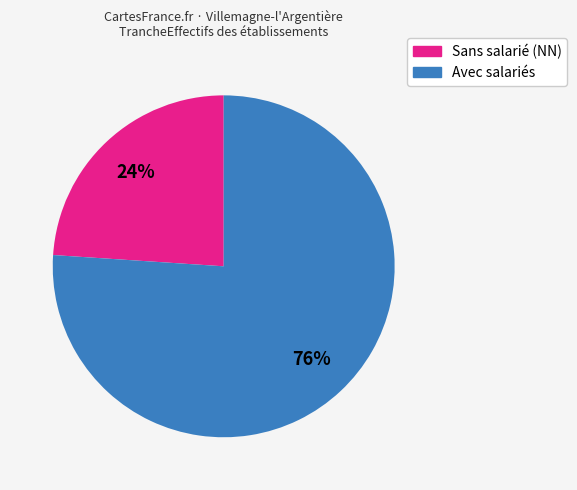

Approximately how many times larger is the value at Sans salarié (NN) compared to Avec salariés?

0.3